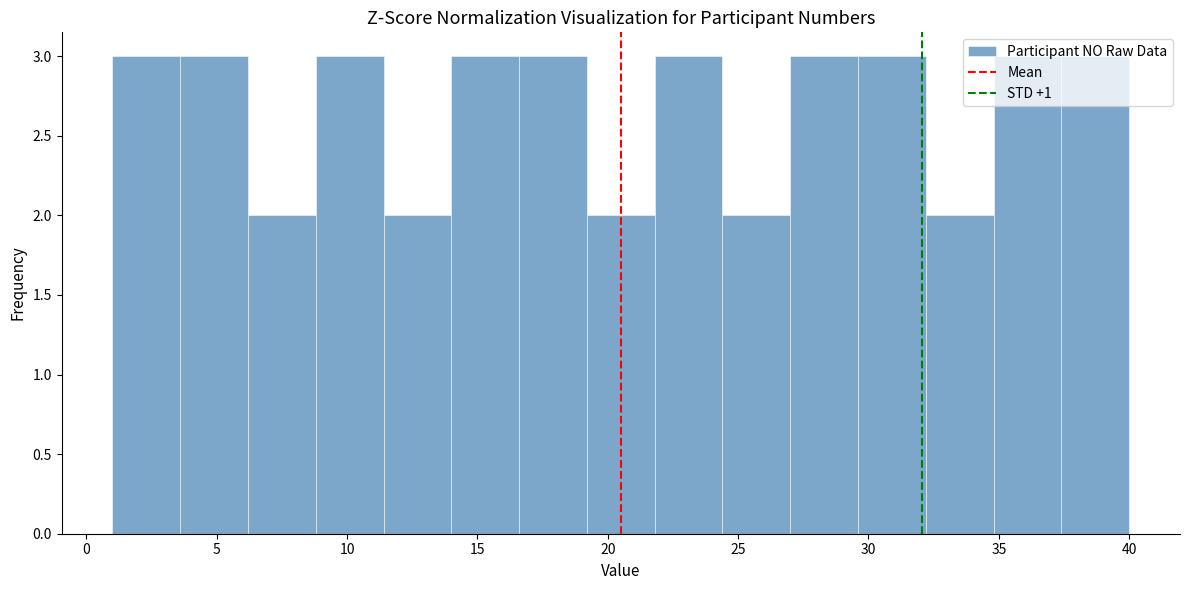

What is the height of the bar covering 21.8 to 24.4 on the x-axis? Neither the bar edges nor the heights are printed on the chart, so give them approximately, as read against the axes.

3